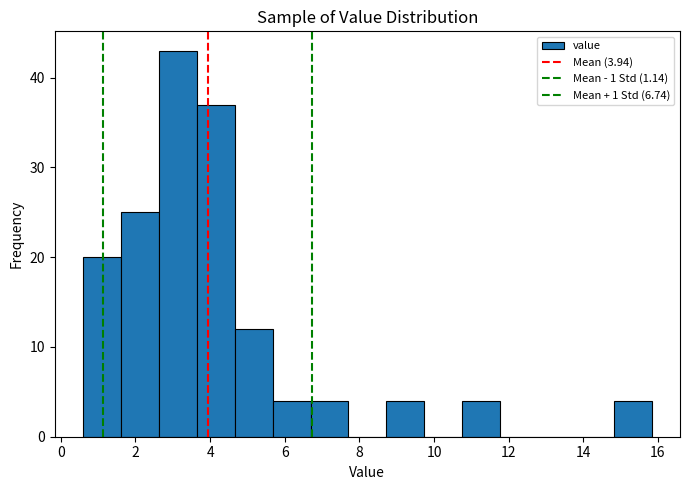

Reading left to right, transcribe this chart: for each bar, give the range it covers on the x-axis and its height. Neither the bar edges nor the heights are printed on the chart, so give them approximately, as read against the axes.

0.6 to 1.6: 20
1.6 to 2.6: 25
2.6 to 3.6: 43
3.6 to 4.6: 37
4.6 to 5.6: 12
5.6 to 6.6: 4
6.6 to 7.8: 4
7.8 to 8.8: 0
8.8 to 9.8: 4
9.8 to 10.8: 0
10.8 to 11.8: 4
11.8 to 12.8: 0
12.8 to 13.8: 0
13.8 to 14.8: 0
14.8 to 15.8: 4